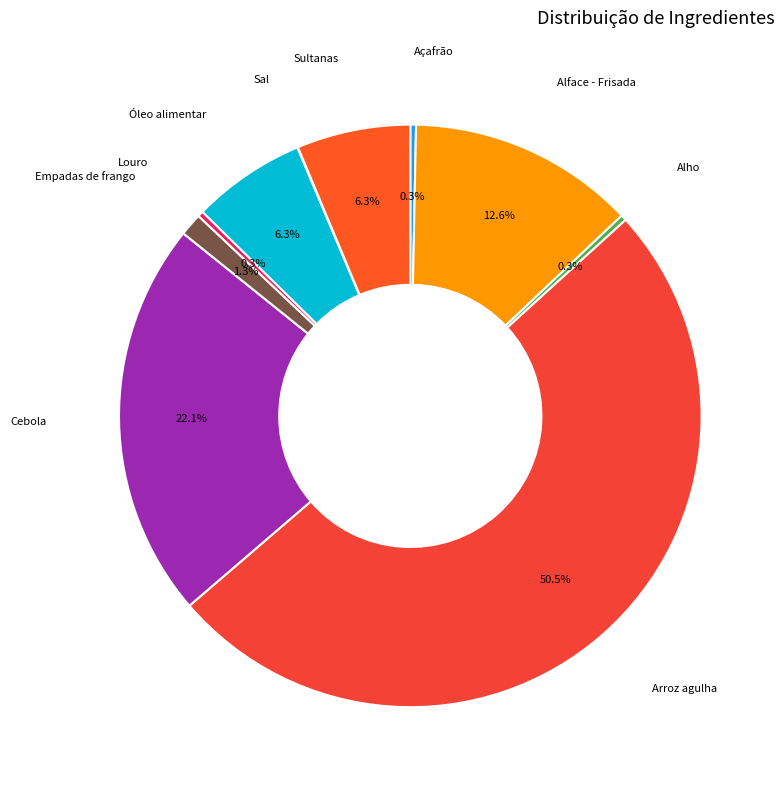

To the nearest percent, what is the average slice percentage?

10%